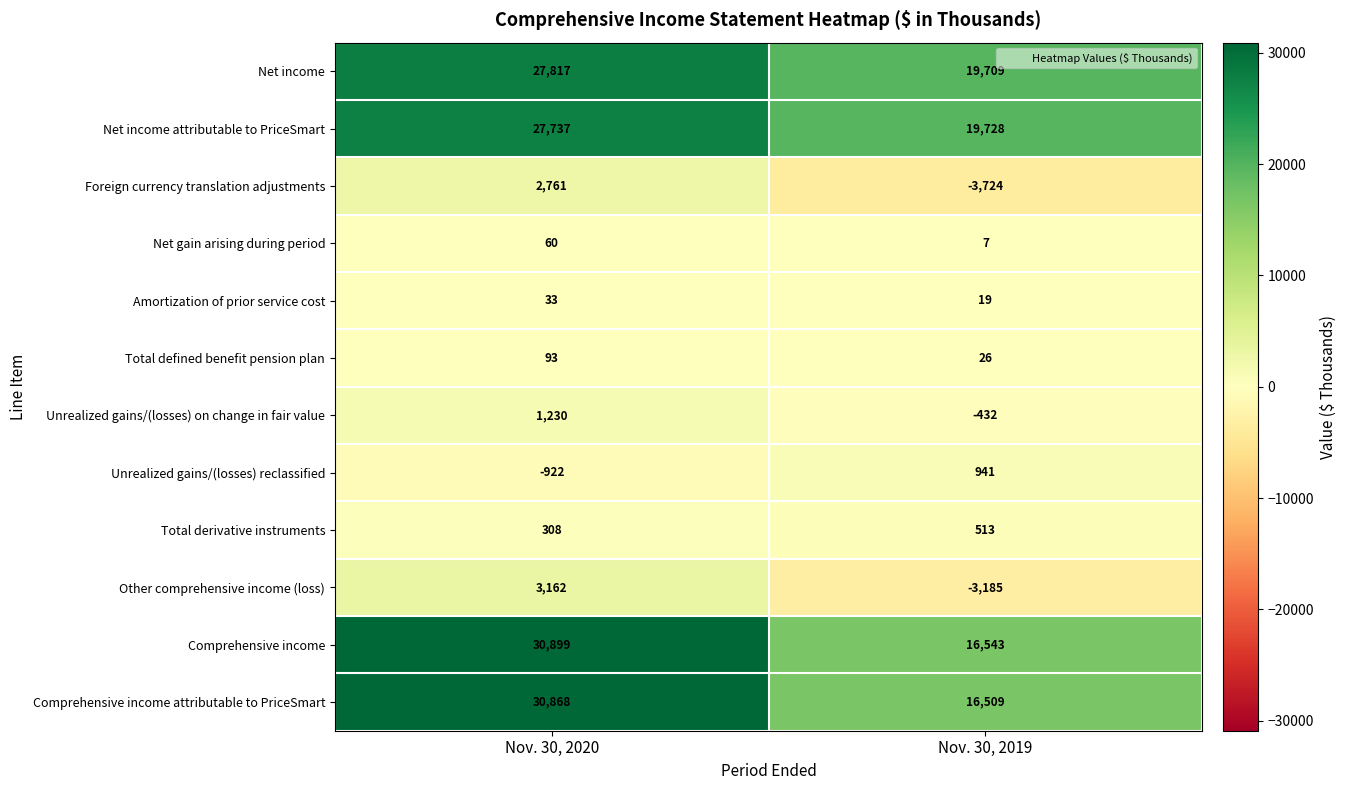

Reading right to left, what are all the values shown in this chart?

Net income: Nov. 30, 2019=19709	Nov. 30, 2020=27817
Net income attributable to PriceSmart: Nov. 30, 2019=19728	Nov. 30, 2020=27737
Foreign currency translation adjustments: Nov. 30, 2019=-3724	Nov. 30, 2020=2761
Net gain arising during period: Nov. 30, 2019=7	Nov. 30, 2020=60
Amortization of prior service cost: Nov. 30, 2019=19	Nov. 30, 2020=33
Total defined benefit pension plan: Nov. 30, 2019=26	Nov. 30, 2020=93
Unrealized gains/(losses) on change in fair value: Nov. 30, 2019=-432	Nov. 30, 2020=1230
Unrealized gains/(losses) reclassified: Nov. 30, 2019=941	Nov. 30, 2020=-922
Total derivative instruments: Nov. 30, 2019=513	Nov. 30, 2020=308
Other comprehensive income (loss): Nov. 30, 2019=-3185	Nov. 30, 2020=3162
Comprehensive income: Nov. 30, 2019=16543	Nov. 30, 2020=30899
Comprehensive income attributable to PriceSmart: Nov. 30, 2019=16509	Nov. 30, 2020=30868